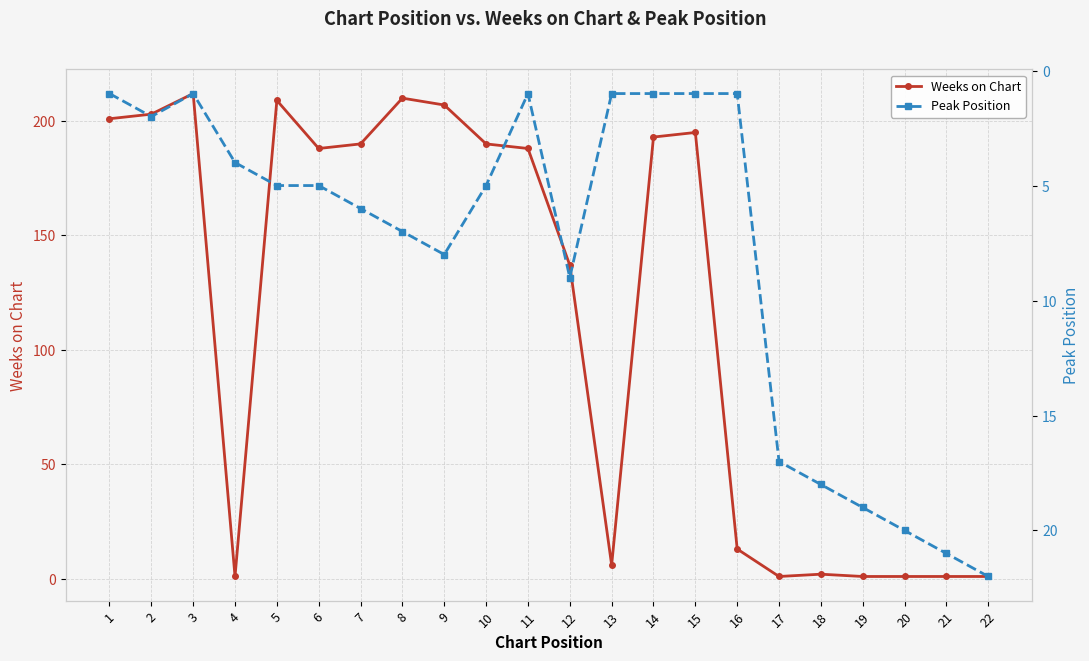

What is the sum of all Weeks on Chart values?

2550